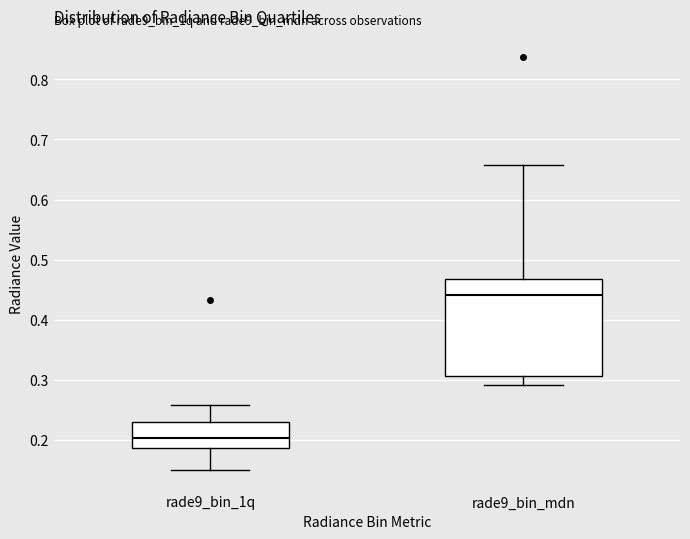

Which box's median line is the lowest?

rade9_bin_1q